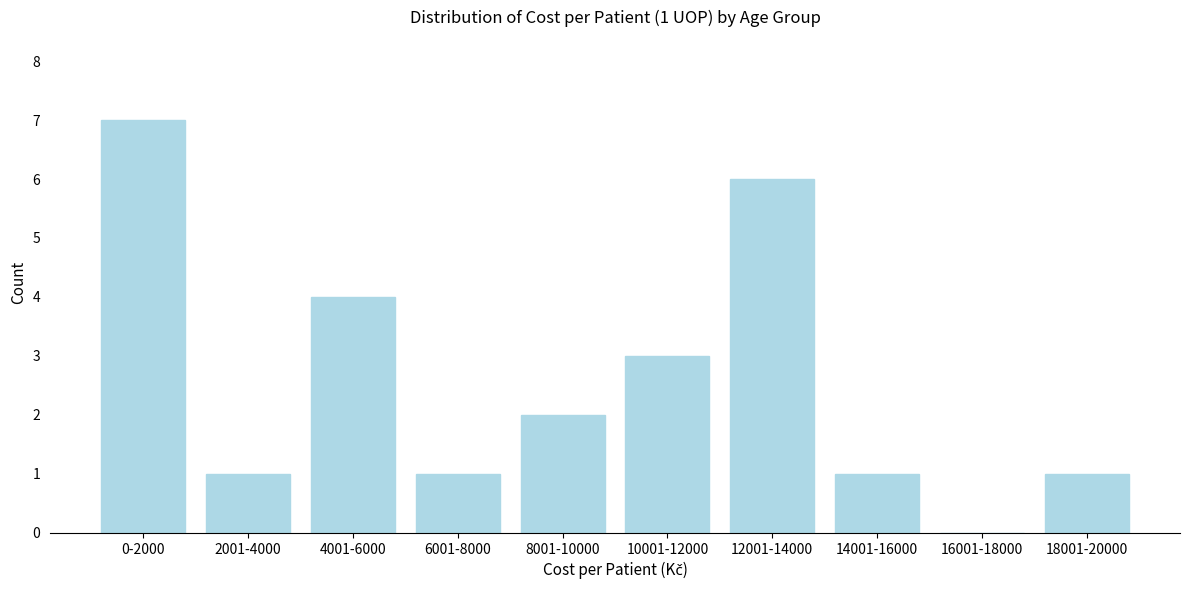

Reading left to right, transcribe all the data shown in this chart.

0-2000=7	2001-4000=1	4001-6000=4	6001-8000=1	8001-10000=2	10001-12000=3	12001-14000=6	14001-16000=1	16001-18000=0	18001-20000=1